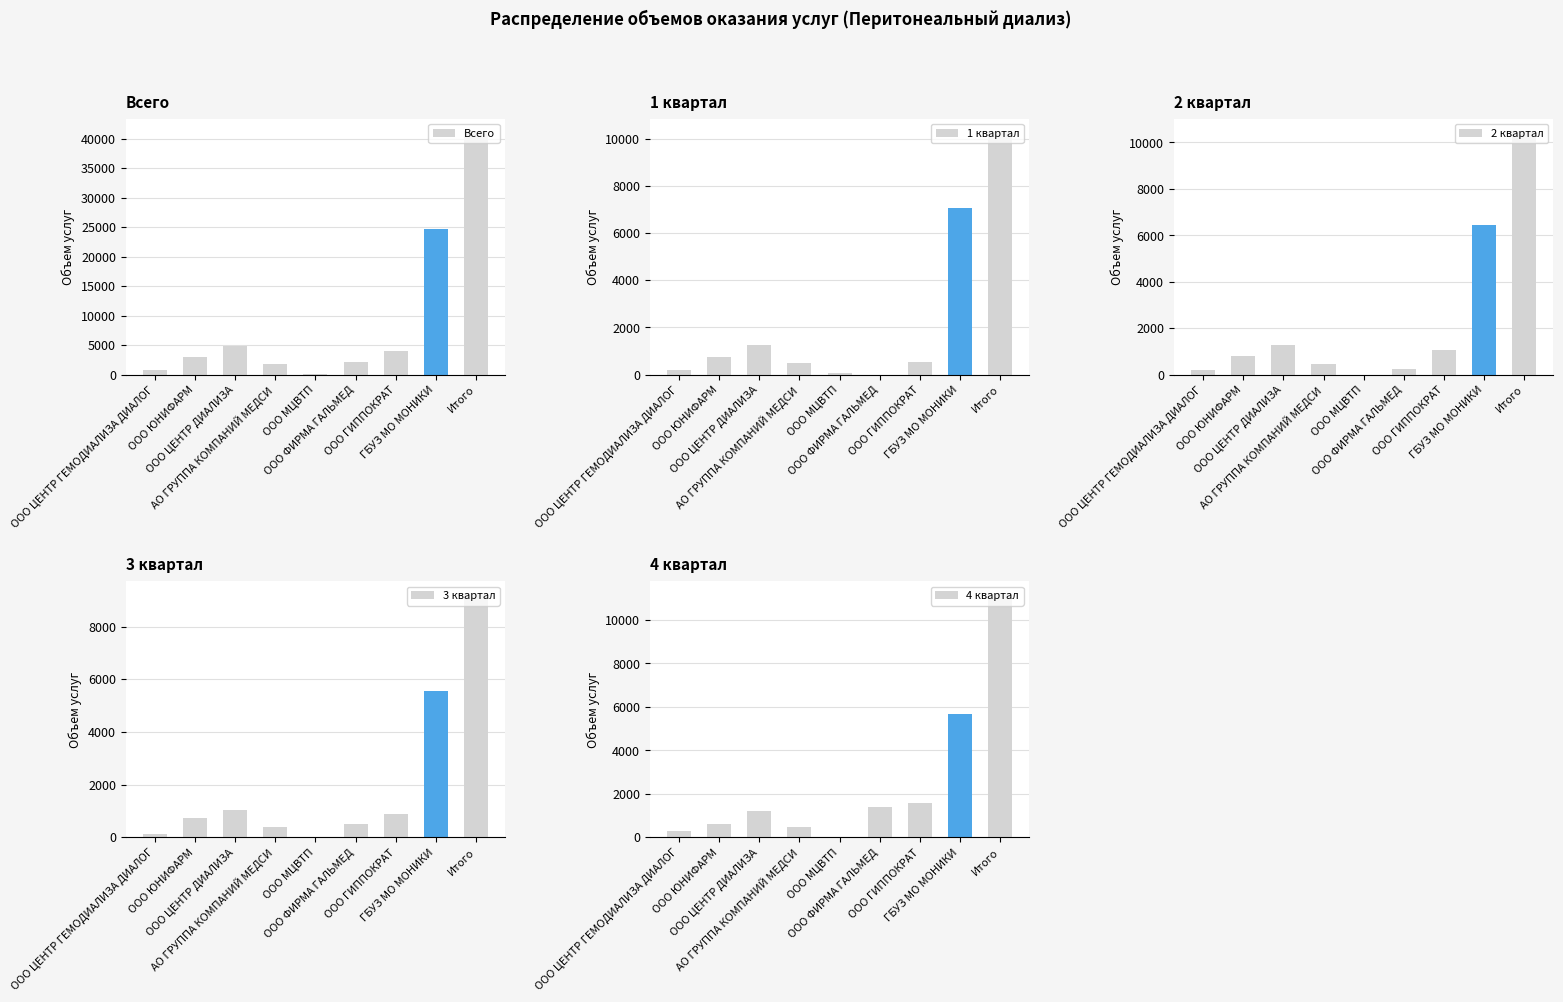

What is the sum of all 3 квартал values?

18516